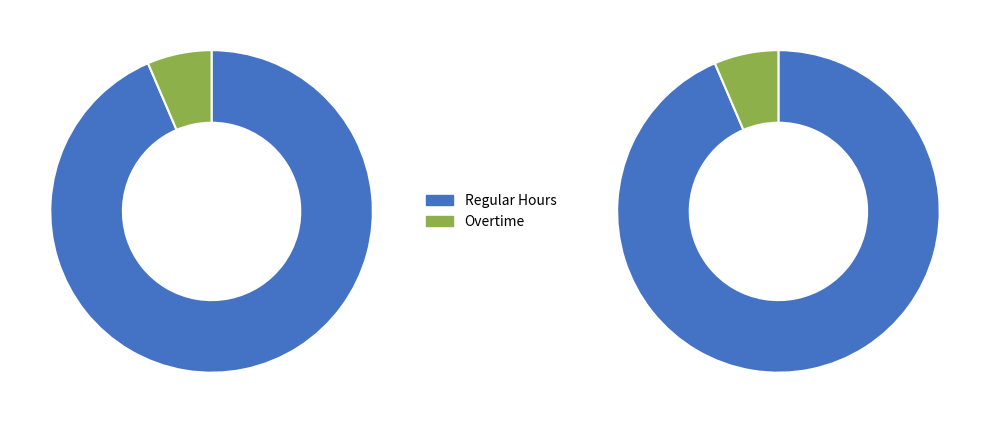

Does 13 represent more than half of the total?

No